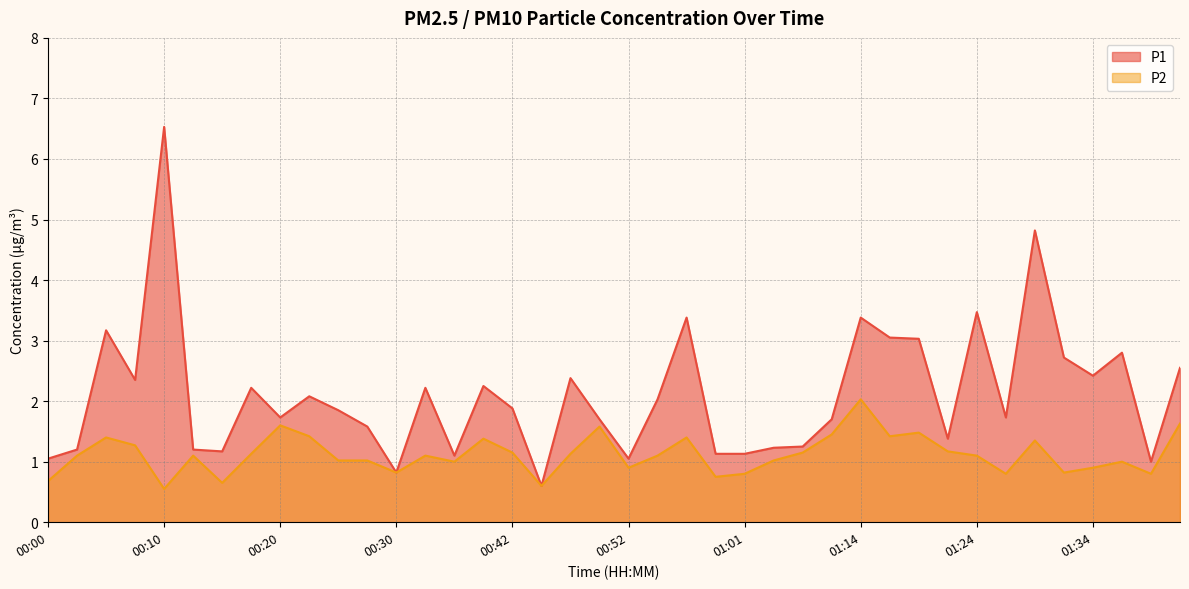

Reading left to right, what are all the values shown in this chart?

P1: 00:00=1.1	00:03=1.2	00:05=3.2	00:08=2.4	00:10=6.5	00:13=1.2	00:15=1.2	00:17=2.2	00:20=1.7	00:22=2.1	00:25=1.9	00:27=1.6	00:30=0.8	00:34=2.2	00:37=1.1	00:39=2.2	00:42=1.9	00:44=0.6	00:47=2.4	00:49=1.7	00:52=1.1	00:54=2.0	00:56=3.4	00:59=1.1	01:01=1.1	01:04=1.2	01:06=1.2	01:12=1.7	01:14=3.4	01:17=3.0	01:19=3.0	01:22=1.4	01:24=3.5	01:26=1.7	01:29=4.8	01:31=2.7	01:34=2.4	01:36=2.8	01:39=1.0	01:41=2.5
P2: 00:00=0.7	00:03=1.1	00:05=1.4	00:08=1.3	00:10=0.6	00:13=1.1	00:15=0.7	00:17=1.1	00:20=1.6	00:22=1.4	00:25=1.0	00:27=1.0	00:30=0.8	00:34=1.1	00:37=1.0	00:39=1.4	00:42=1.1	00:44=0.6	00:47=1.1	00:49=1.6	00:52=0.9	00:54=1.1	00:56=1.4	00:59=0.8	01:01=0.8	01:04=1.0	01:06=1.1	01:12=1.4	01:14=2.0	01:17=1.4	01:19=1.5	01:22=1.2	01:24=1.1	01:26=0.8	01:29=1.4	01:31=0.8	01:34=0.9	01:36=1.0	01:39=0.8	01:41=1.6